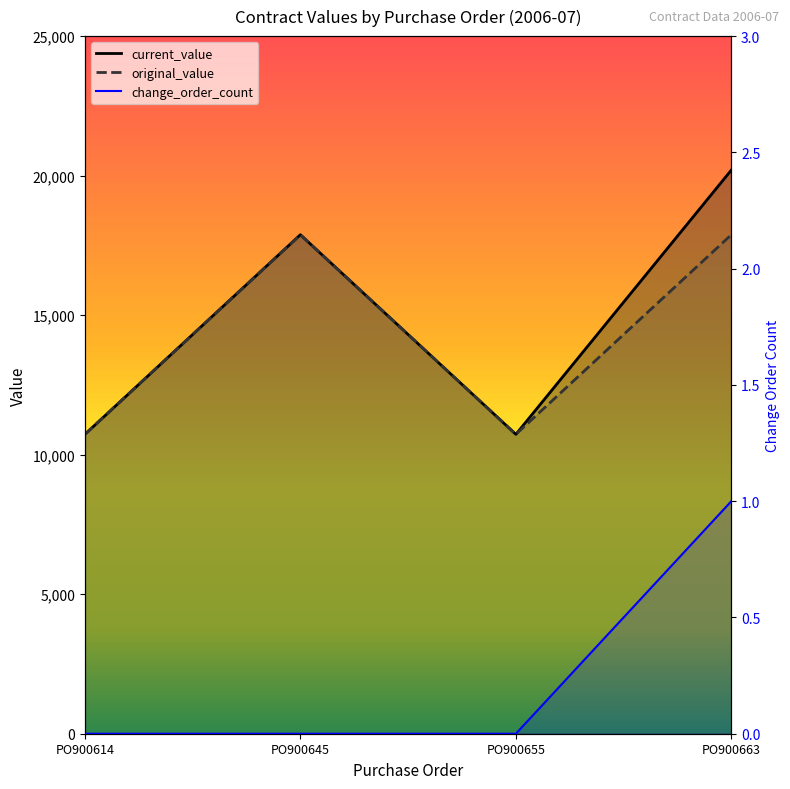

Reading right to left, transcribe all the data shown in this chart.

current_value: 20201.2	10729.4	17882.4	10729.4
original_value: 17882.4	10729.4	17882.4	10729.4
change_order_count: 1.0	0.0	0.0	0.0